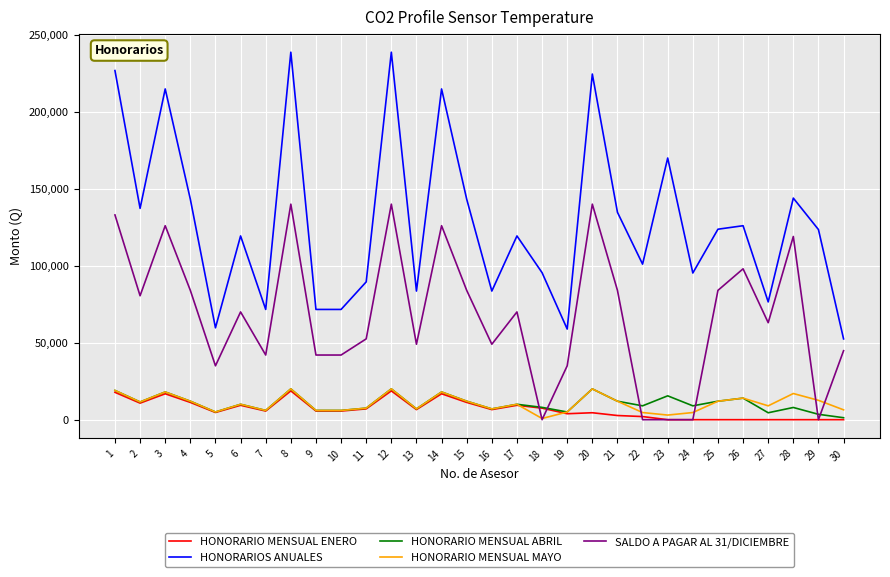

What is the minimum value for HONORARIO MENSUAL MAYO?

774.2